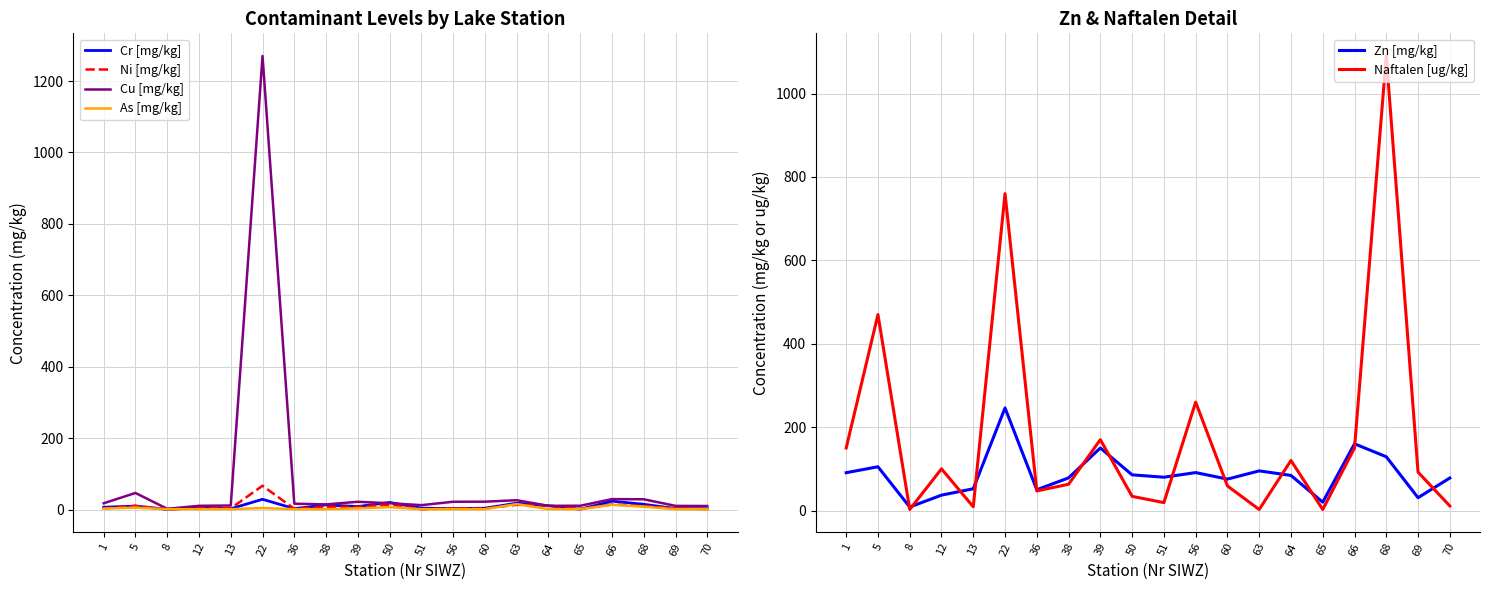

True or false: As [mg/kg] has a value of 2.7 at 38.

False